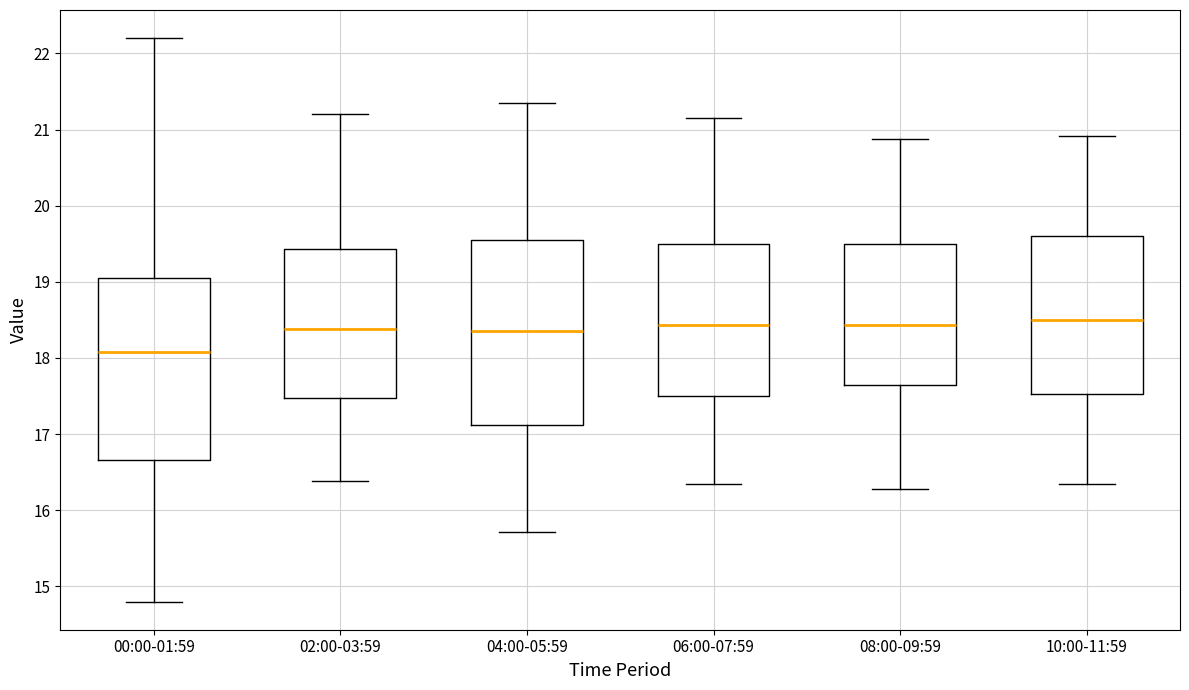

Where is the upper edge of the box for 04:00-05:59 on the y-axis? The values are not printed on the chart, so give them approximately, as read against the axis.

19.5